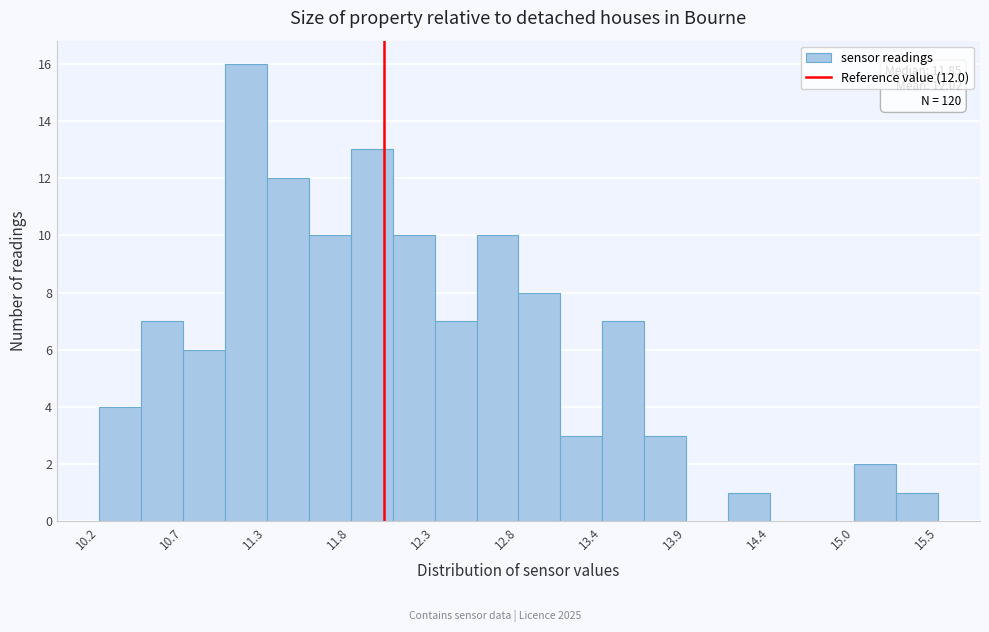

Read against the x-axis, roughly where is the centre of the tallest bar?

11.1